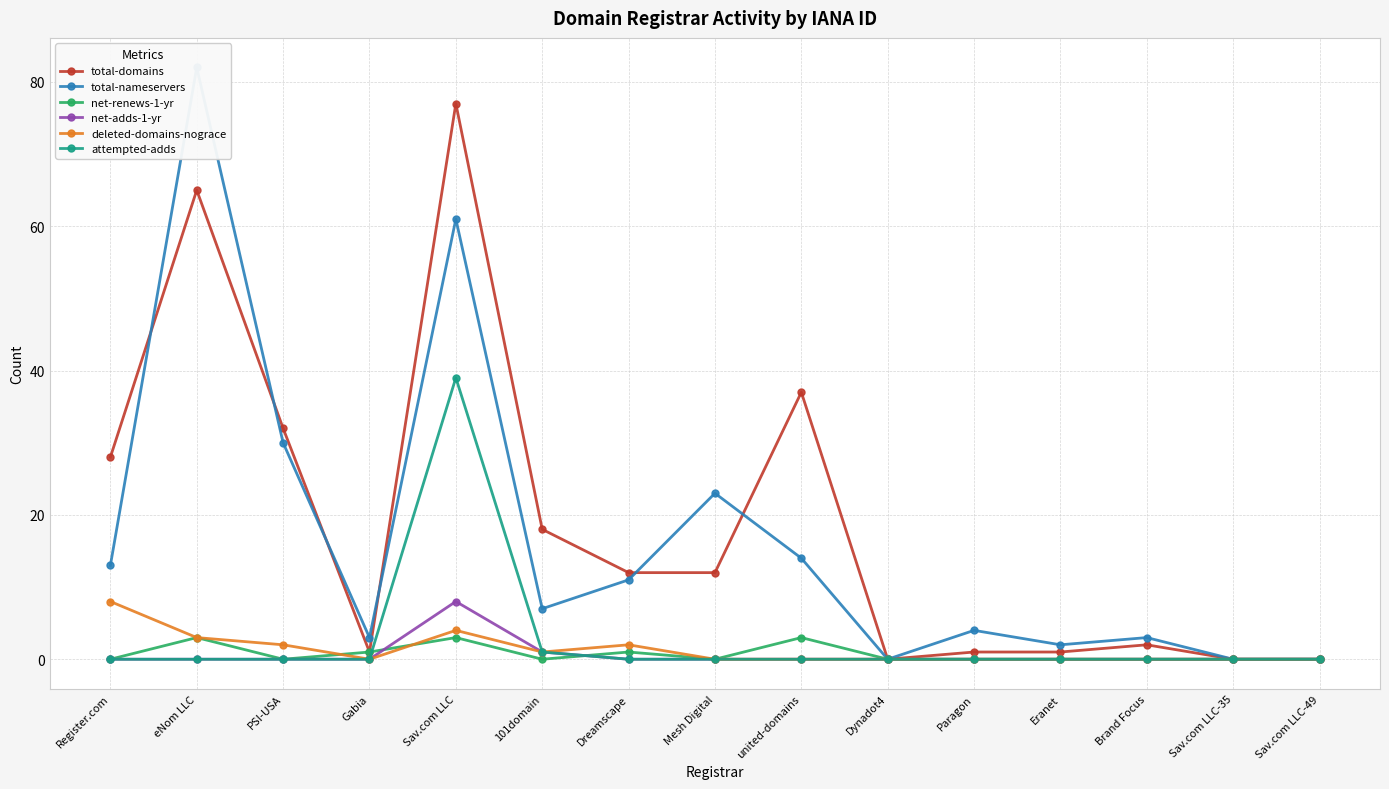

True or false: deleted-domains-nograce has a value of -5 at united-domains.

False